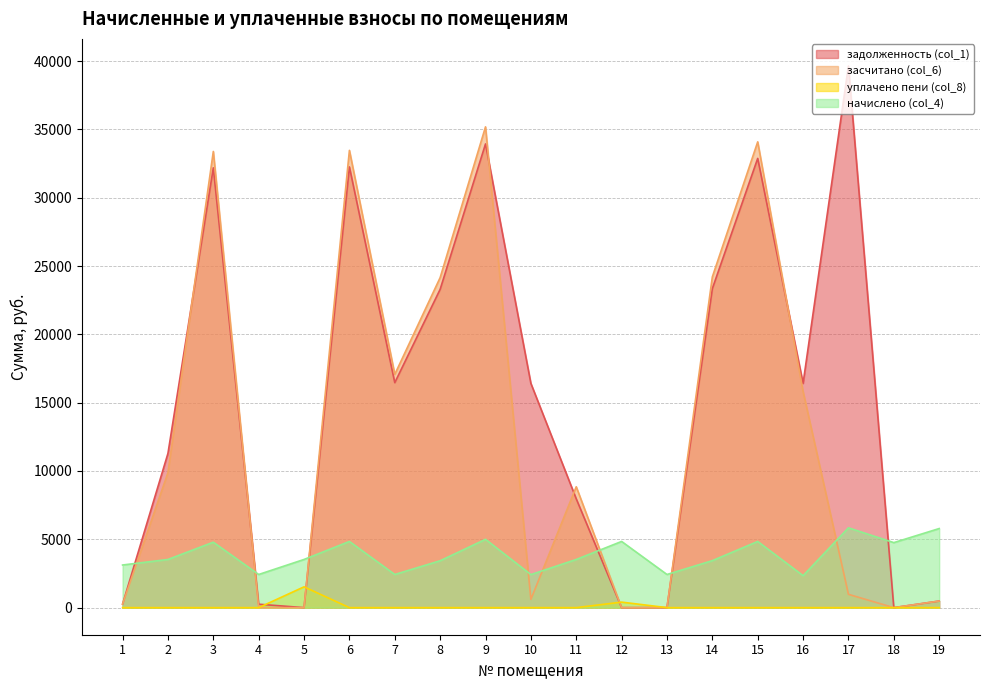

What is the value of the засчитано (col_6) point at the 10th from the left?

604.5